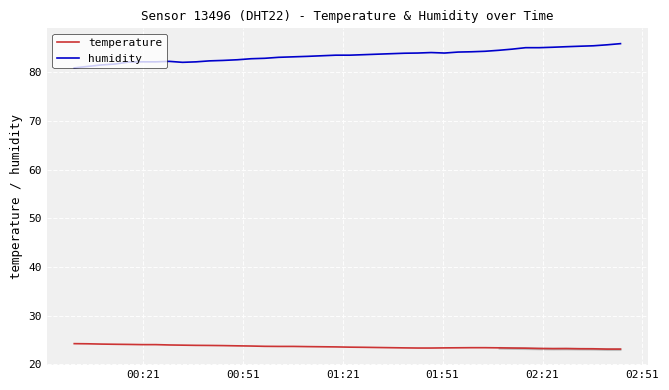

List the series in order of their peak value, lowest first.

temperature, humidity